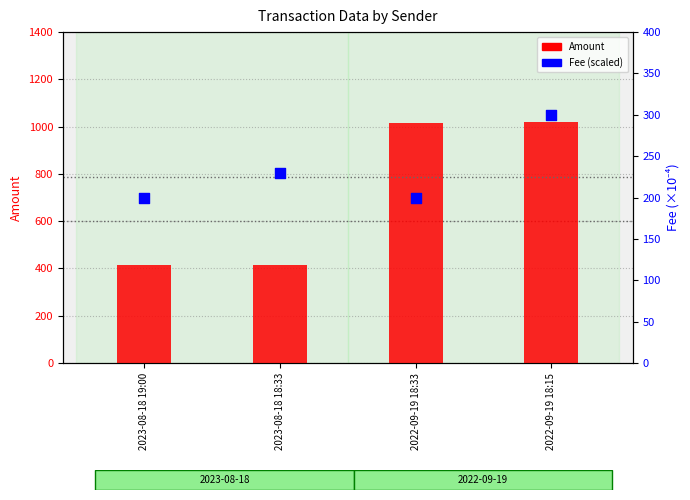

At which category is the sum across all series the highest?

2022-09-19 18:15